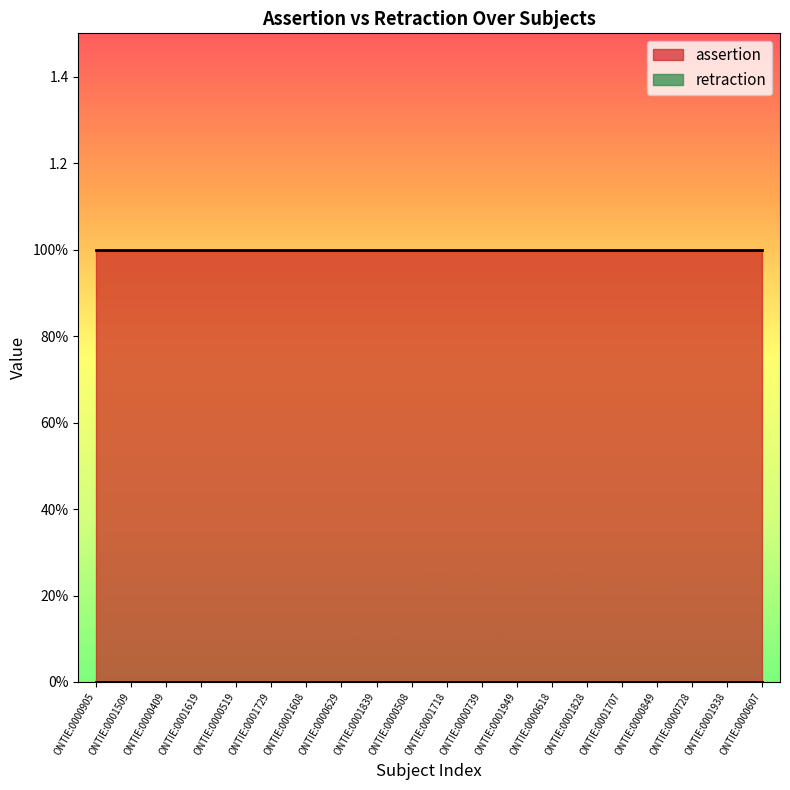

What is the total value across all series at ONTIE:0000849?

1